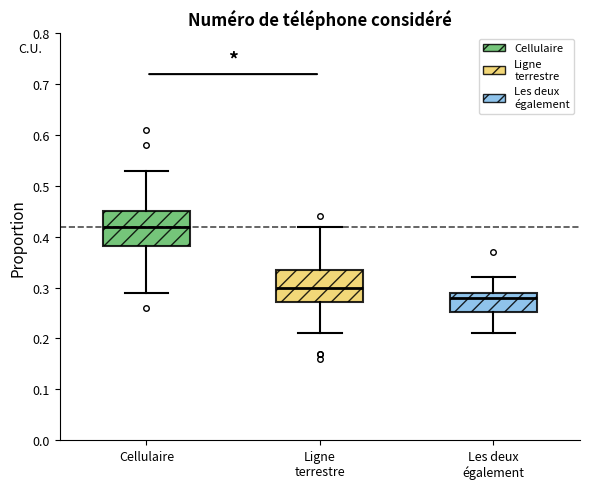

Reading left to right, read every box against the y-axis: the position of its median line, the range the box covers, and the ends of its whiskers. The values are not printed on the chart, so give them approximately, as read against the axis.

Cellulaire: median 0.42, box 0.38 to 0.45, whiskers 0.29 to 0.53
Ligne terrestre: median 0.30, box 0.27 to 0.34, whiskers 0.21 to 0.42
Les deux également: median 0.28, box 0.25 to 0.29, whiskers 0.21 to 0.32